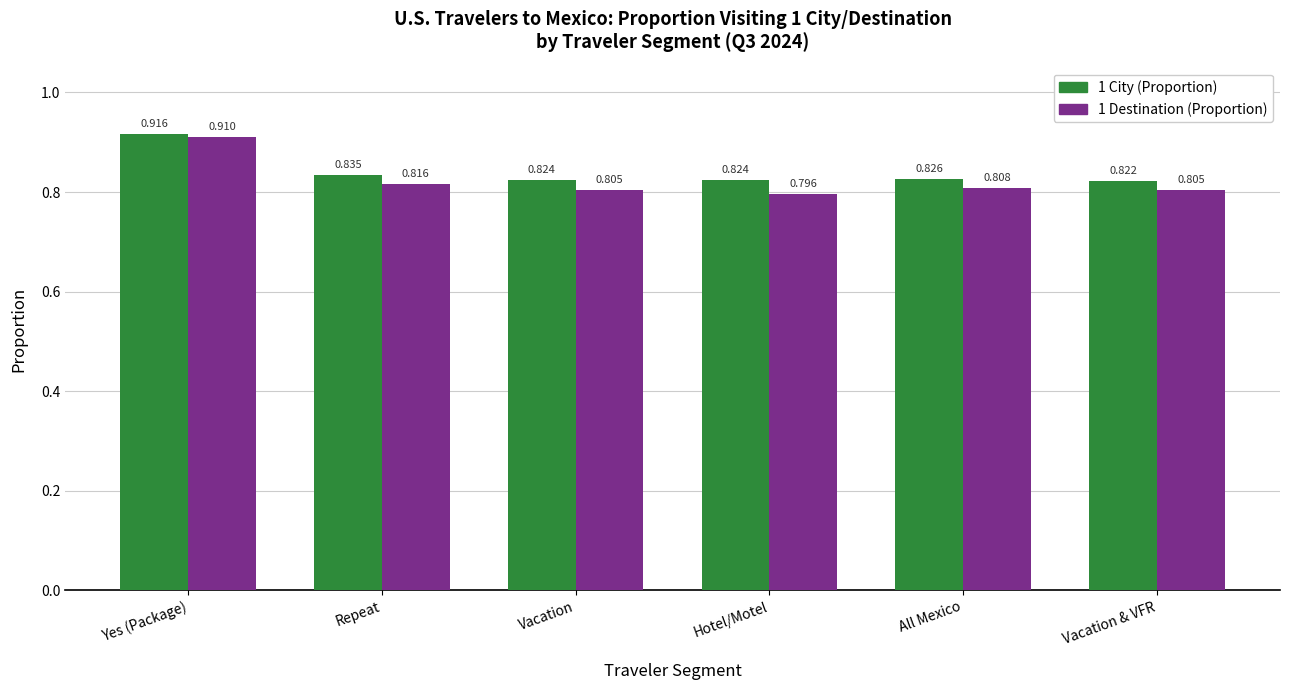

Which label corresponds to the largest value in the chart?

Yes (Package)